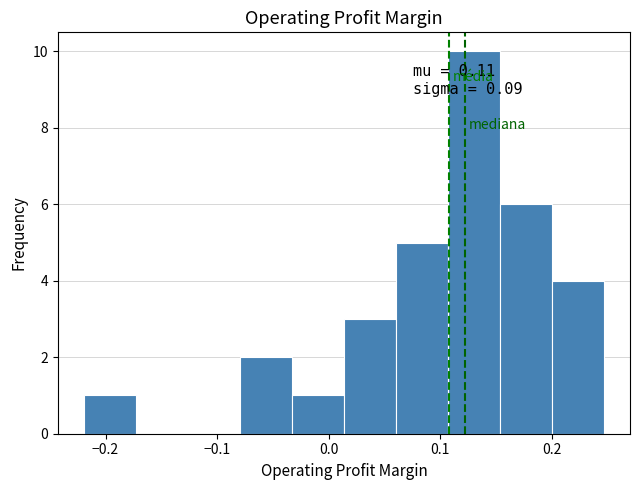

Which range on the x-axis has the tallest bar?

0.11 to 0.15